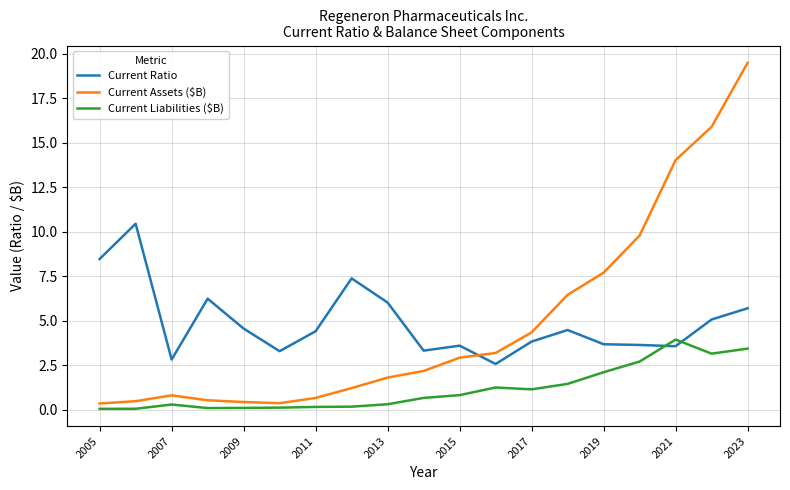

Which series ends up on top after the final intersection of Current Ratio and Current Assets ($B)?

Current Assets ($B)